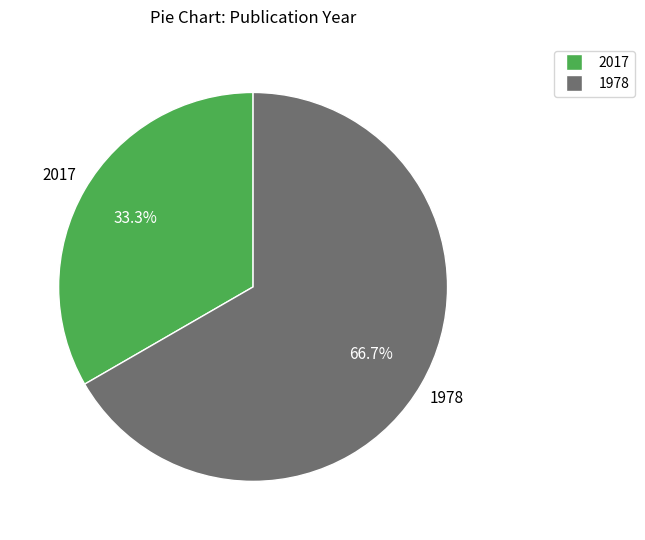

How many segments does this pie chart have?

2